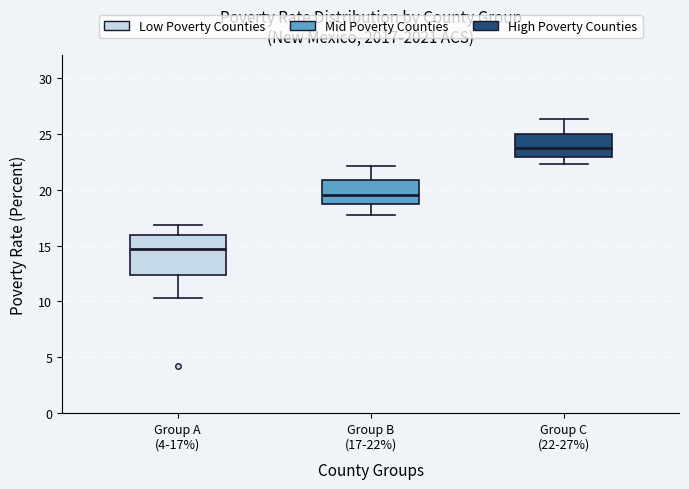

Which box's median line is the lowest?

Group A (4-17%)